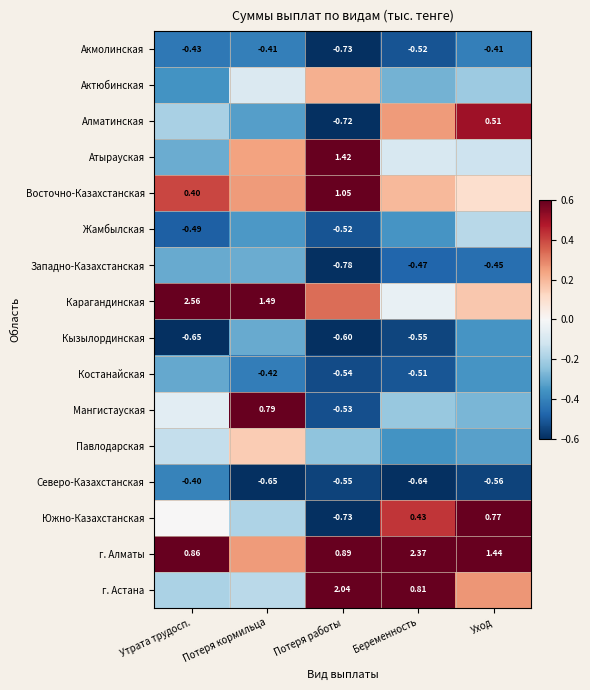

List the series in order of their peak value, lowest first.

Акмолинская, Северо-Казахстанская, Костанайская, Кызылординская, Западно-Казахстанская, Жамбылская, Павлодарская, Актюбинская, Алматинская, Южно-Казахстанская, Мангистауская, Восточно-Казахстанская, Атырауская, г. Астана, г. Алматы, Карагандинская